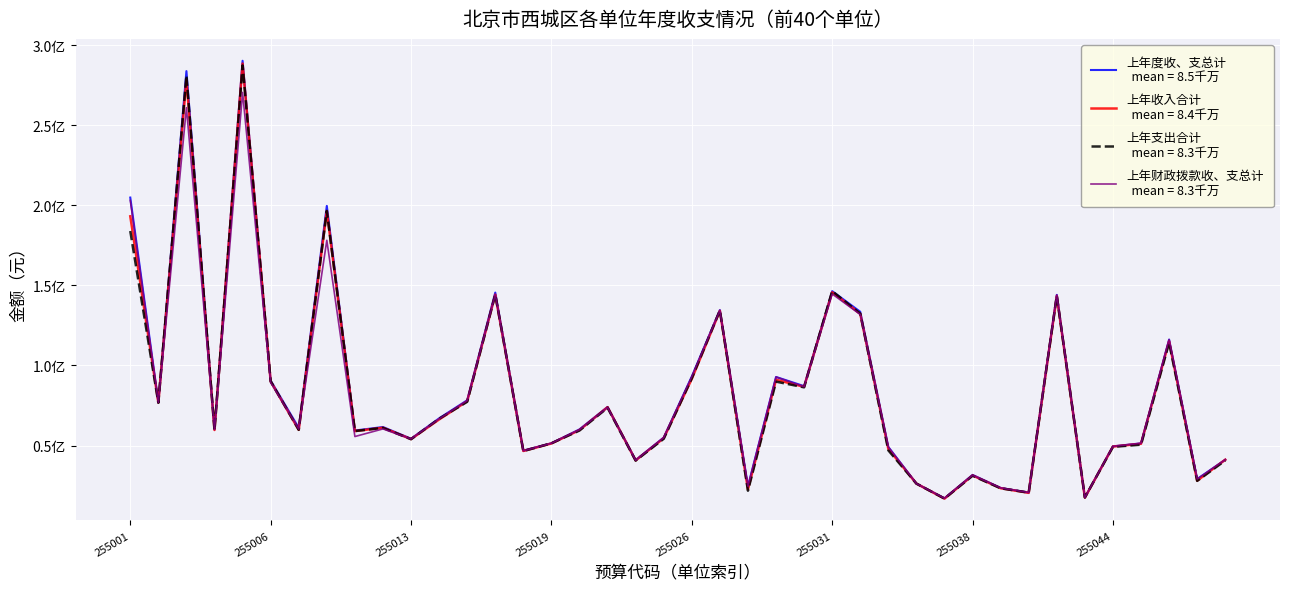

Does the chart display data point markers on the line(s)?

No